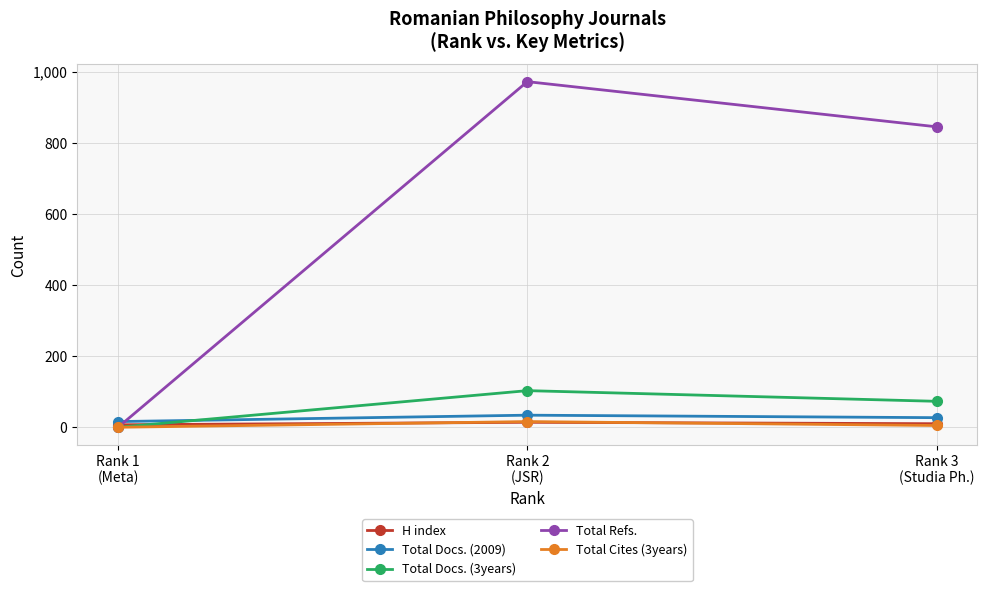

Which series has the largest total across all categories?

Total Refs.